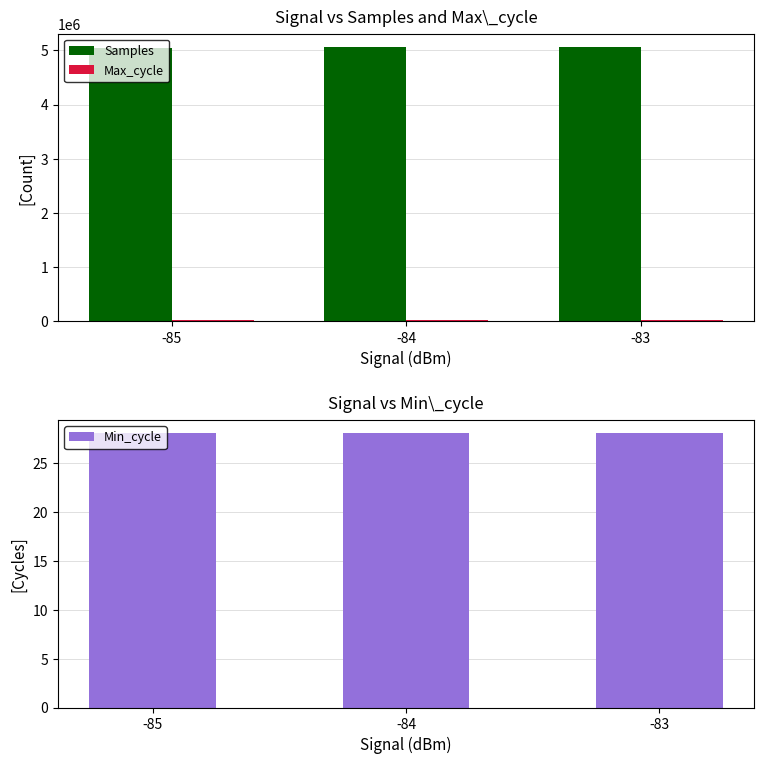

Count the Max_cycle values in the range 19985 to 20242.

3